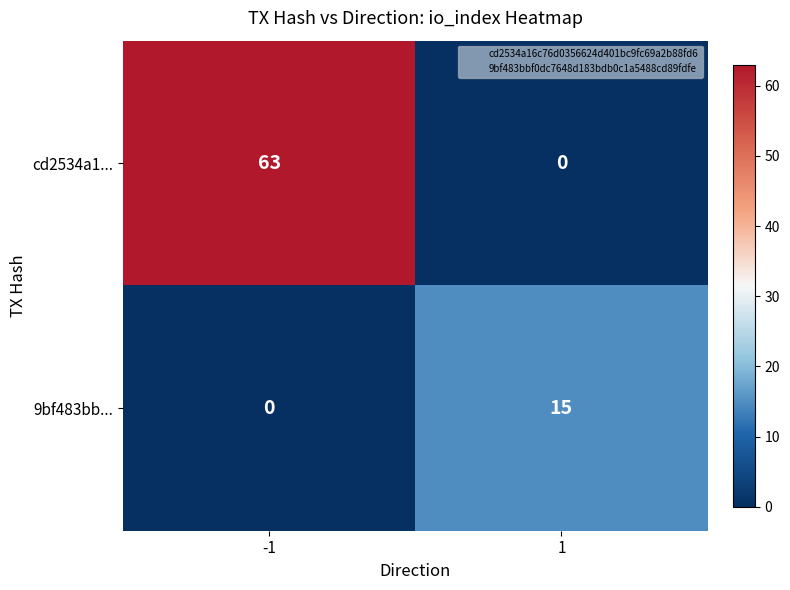

Which series changed the most between -1 and 1?

cd2534a1...